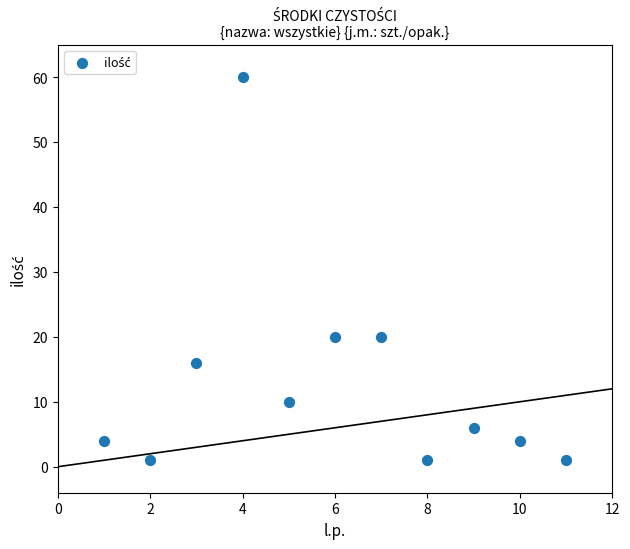

What is the range of Y values (max minus min)?

59